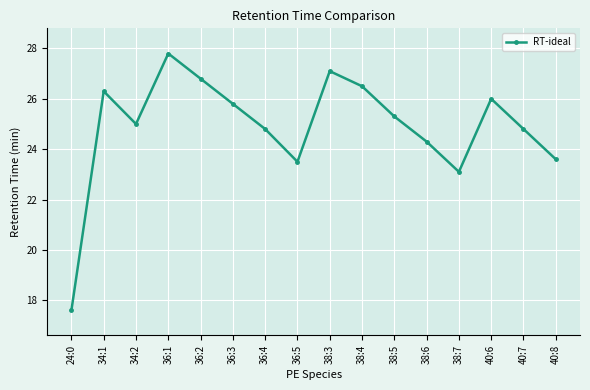

Which category has the highest value across all series?

36:1